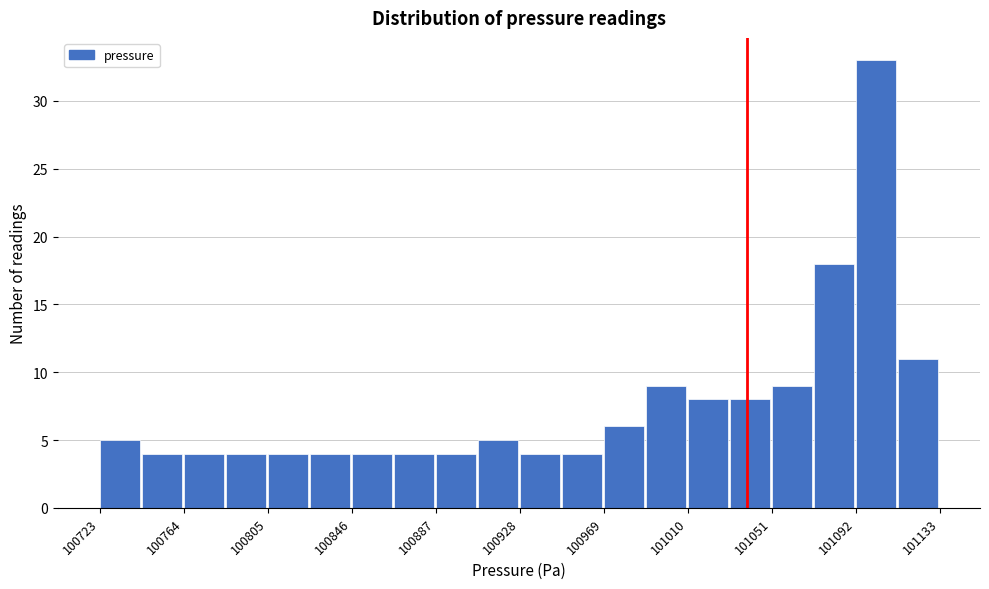

Reading left to right, list every bar in this chart as the range it spans on the x-axis followed by its height. Neither the bar edges nor the heights are printed on the chart, so give them approximately, as read against the axes.

100725 to 100745: 5
100745 to 100765: 4
100765 to 100785: 4
100785 to 100805: 4
100805 to 100825: 4
100825 to 100845: 4
100845 to 100865: 4
100865 to 100885: 4
100885 to 100910: 4
100910 to 100930: 5
100930 to 100950: 4
100950 to 100970: 4
100970 to 100990: 6
100990 to 101010: 9
101010 to 101030: 8
101030 to 101050: 8
101050 to 101070: 9
101070 to 101090: 18
101090 to 101115: 33
101115 to 101135: 11